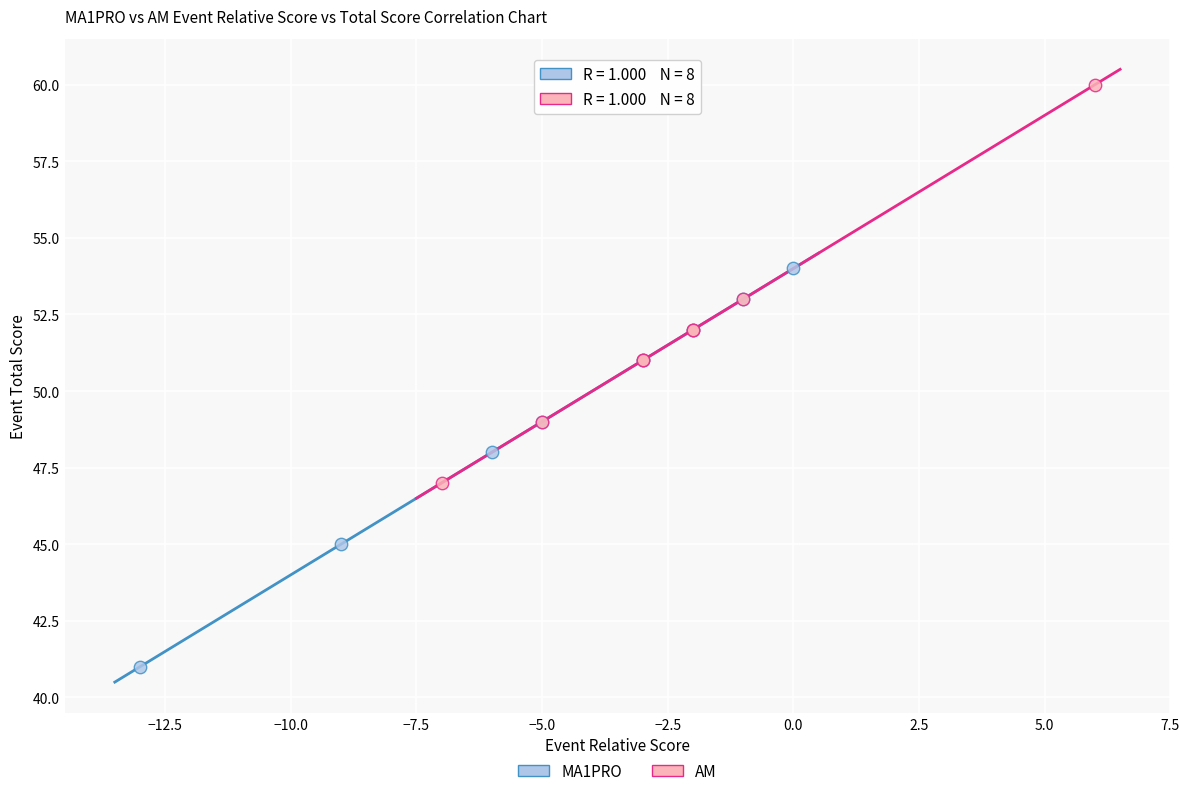

Which series contains the highest Y value?

AM